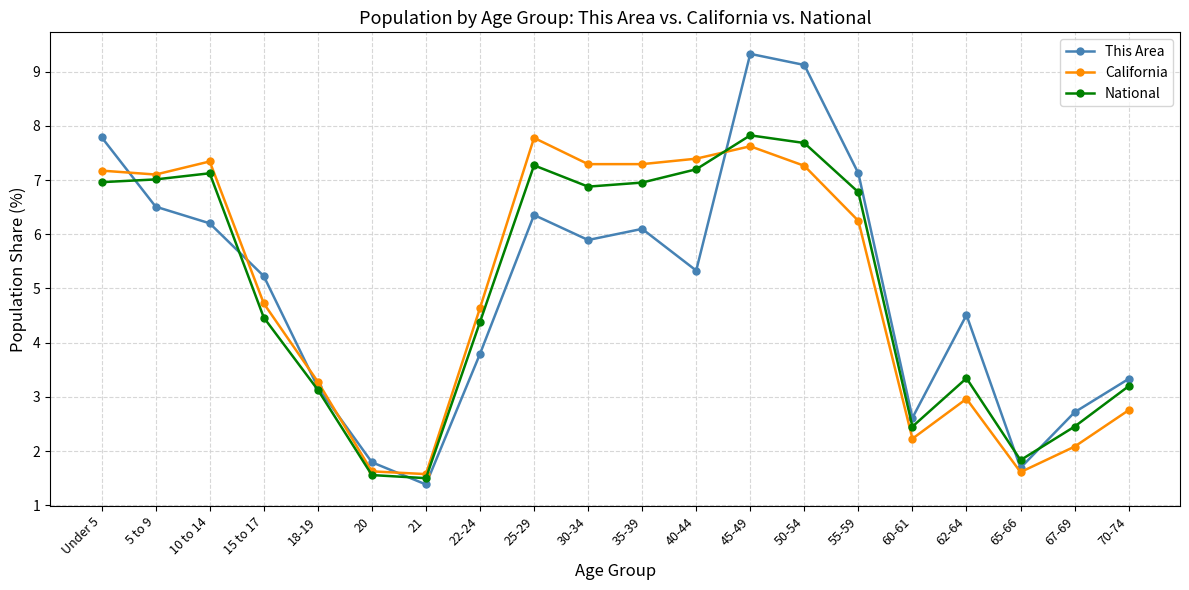

What is the value of the California point at the 11th from the left?

7.3